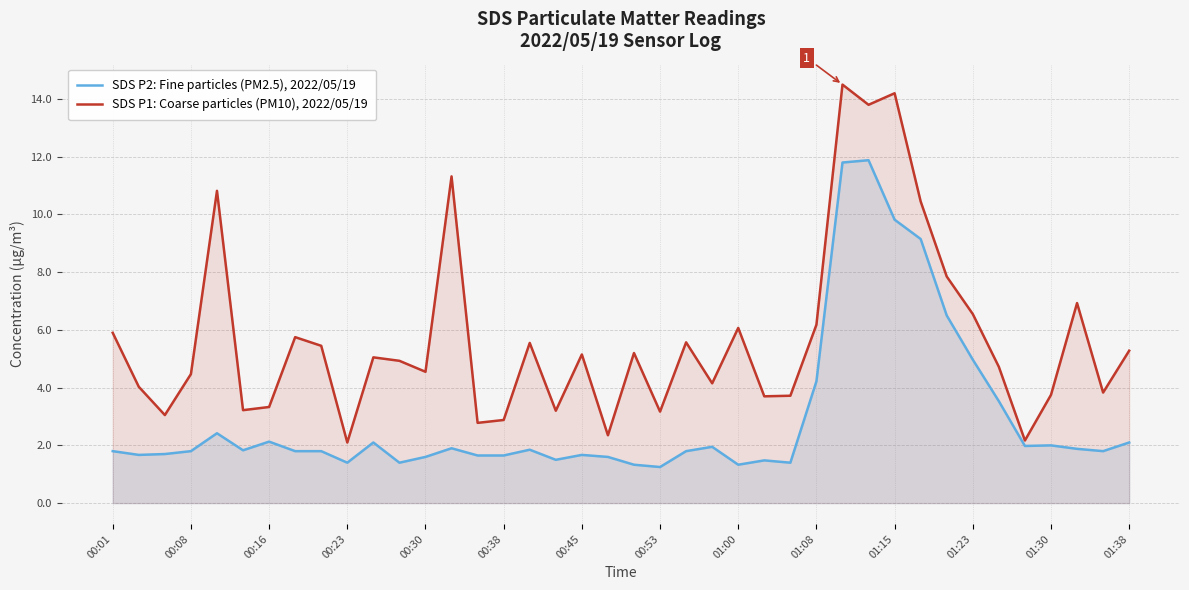

What is the average value of the SDS P1: Coarse particles (PM10), 2022/05/19 series?

5.7